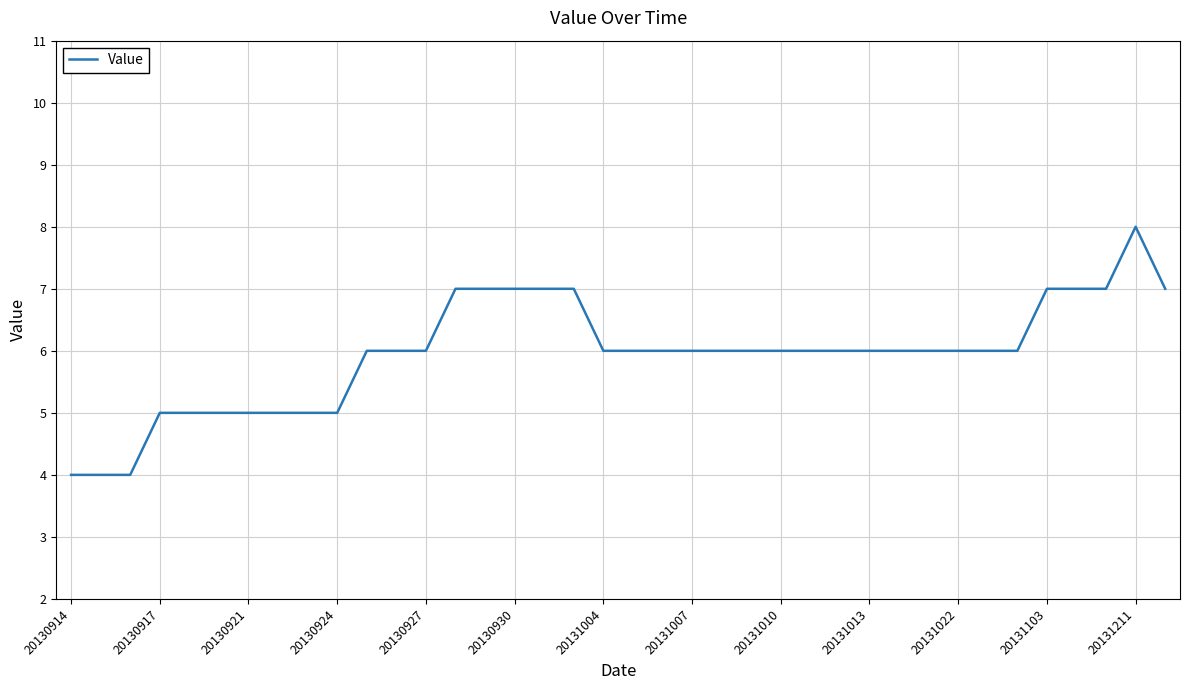

How many lines are shown in the chart?

1